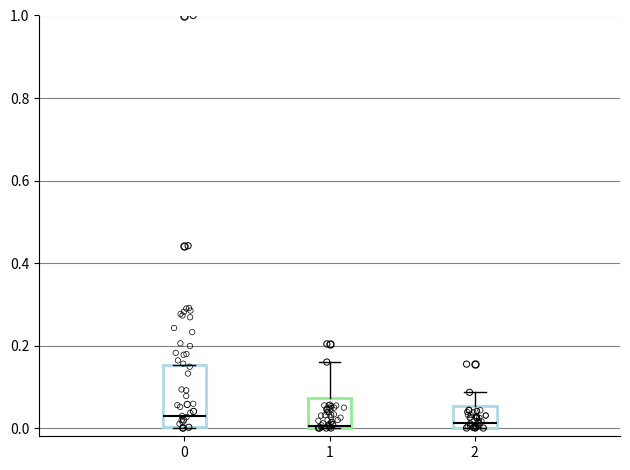

Reading left to right, transcribe this box plot: for each box, give where its median line is, the range the box spans, and where its two whiskers end, as read against the y-axis. The values are not printed on the chart, so give them approximately, as read against the axis.

0: median 0.02, box 0.00 to 0.16, whiskers 0.00 to 0.16
1: median 0.00, box 0.00 to 0.08, whiskers 0.00 to 0.16
2: median 0.02, box 0.00 to 0.06, whiskers 0.00 to 0.08